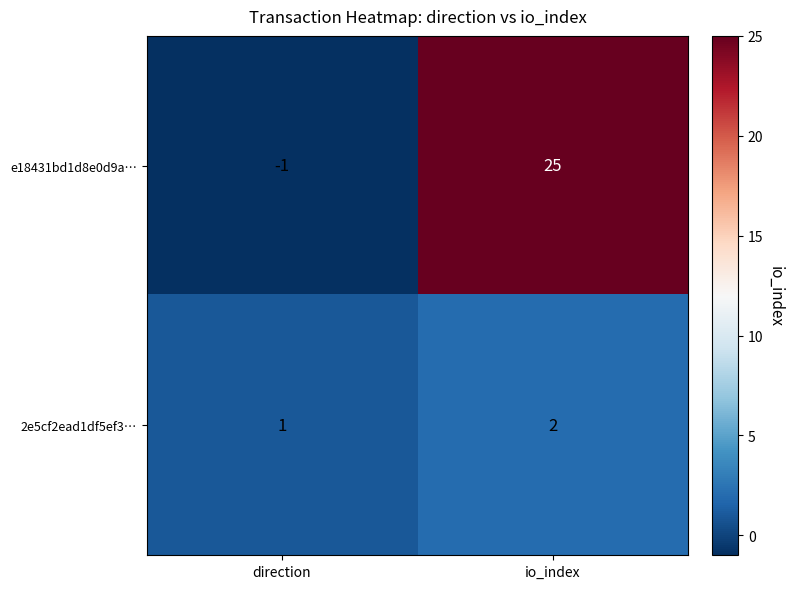

Where is 2e5cf2ead1df5ef3… nearest to the value 1?

direction